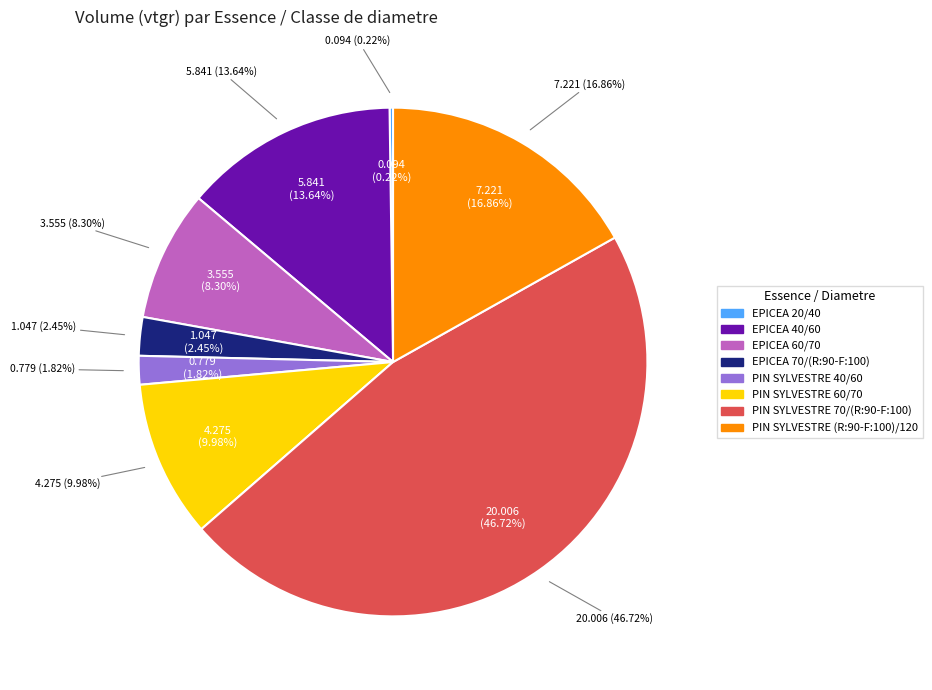

Between PIN SYLVESTRE (R:90-F:100)/120 and EPICEA 70/(R:90-F:100), which is larger?

PIN SYLVESTRE (R:90-F:100)/120